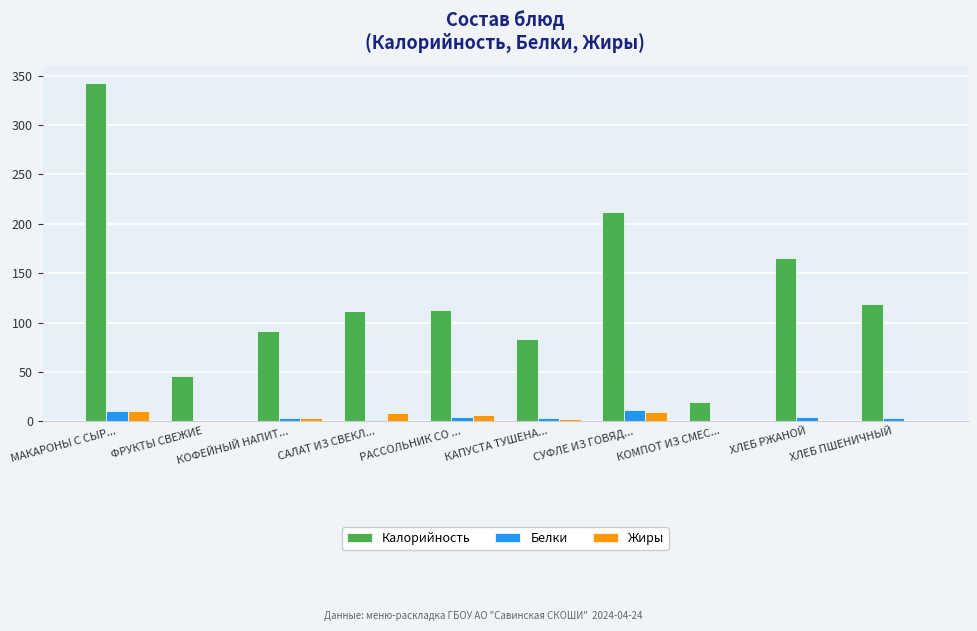

What is the total value across all series at КОМПОТ ИЗ СМЕС...?

19.4